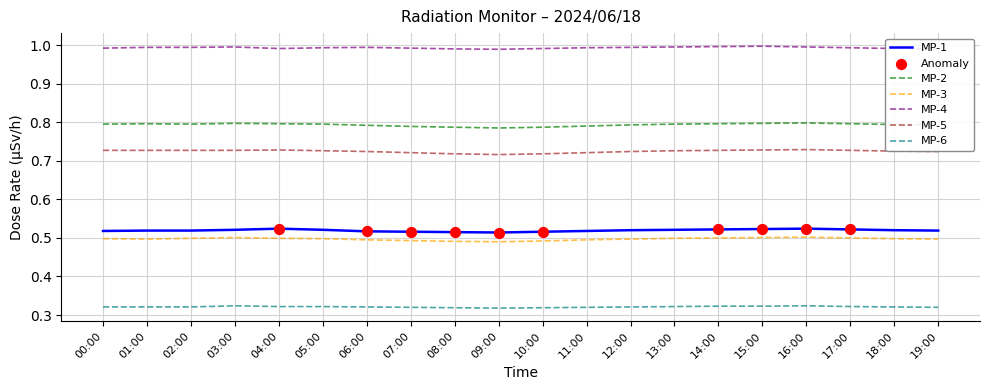

At how many categories does at least one series exceed 0?

20